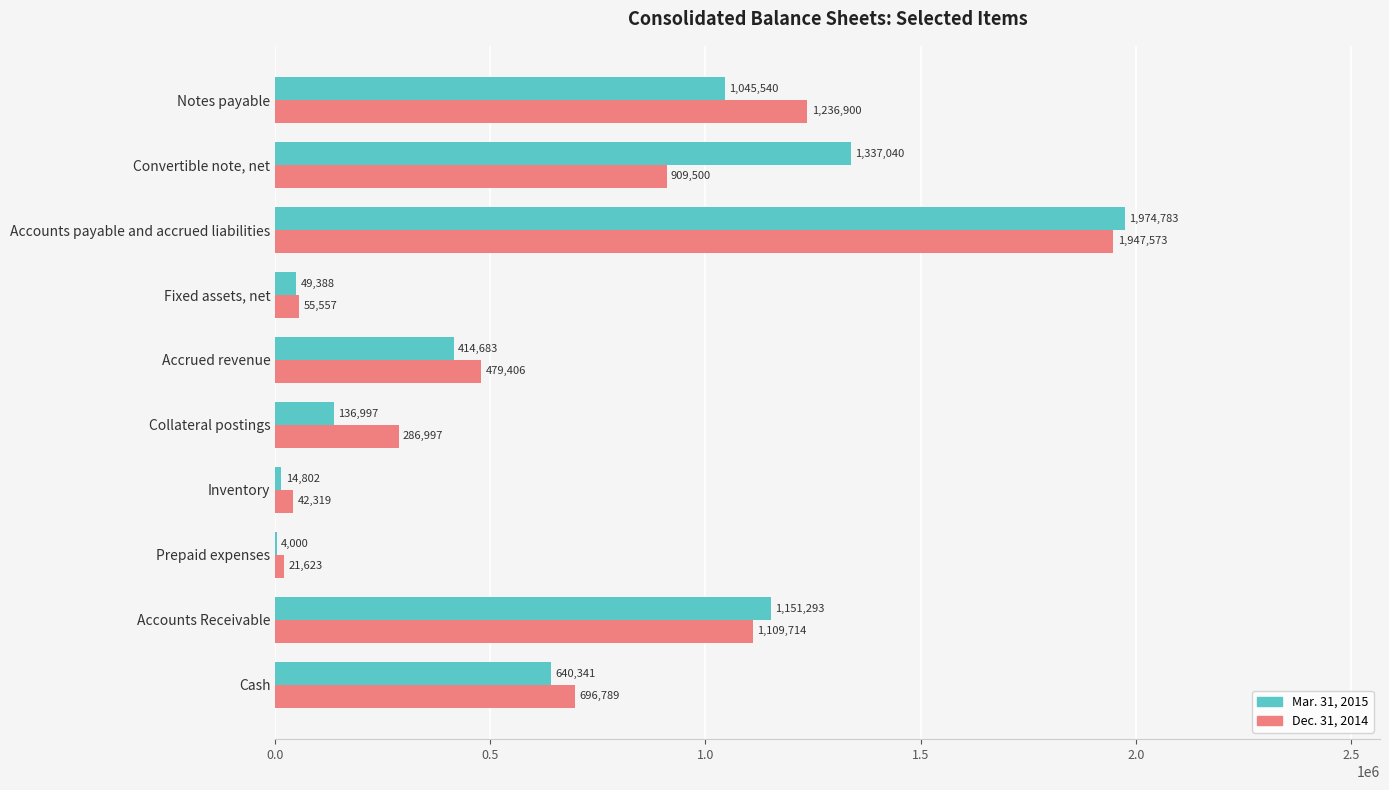

Between Accounts Receivable and Accounts payable and accrued liabilities, which series saw the biggest shift?

Dec. 31, 2014